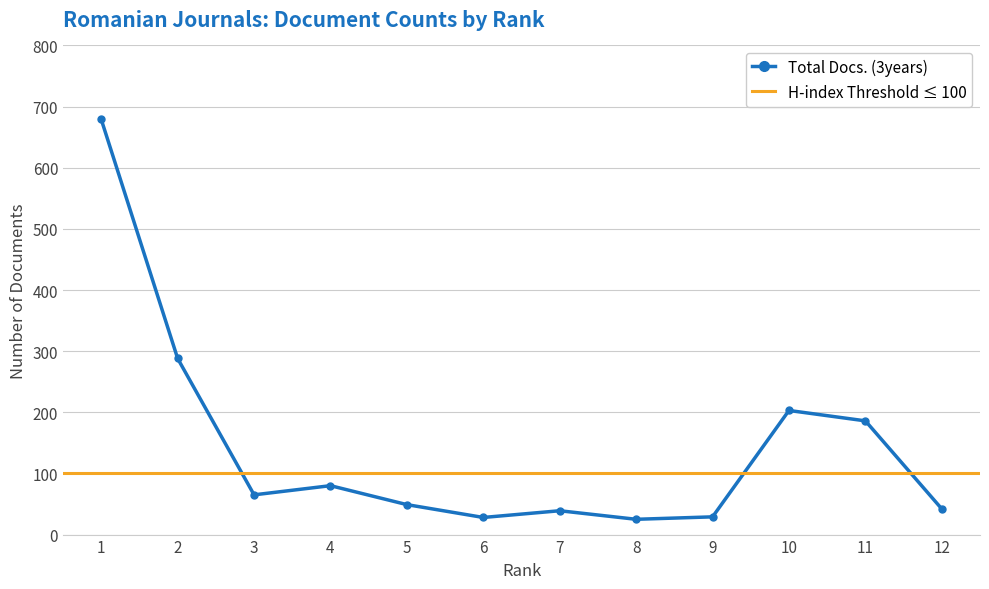

What is the ratio of the value at 8 to the value at 10?

0.1